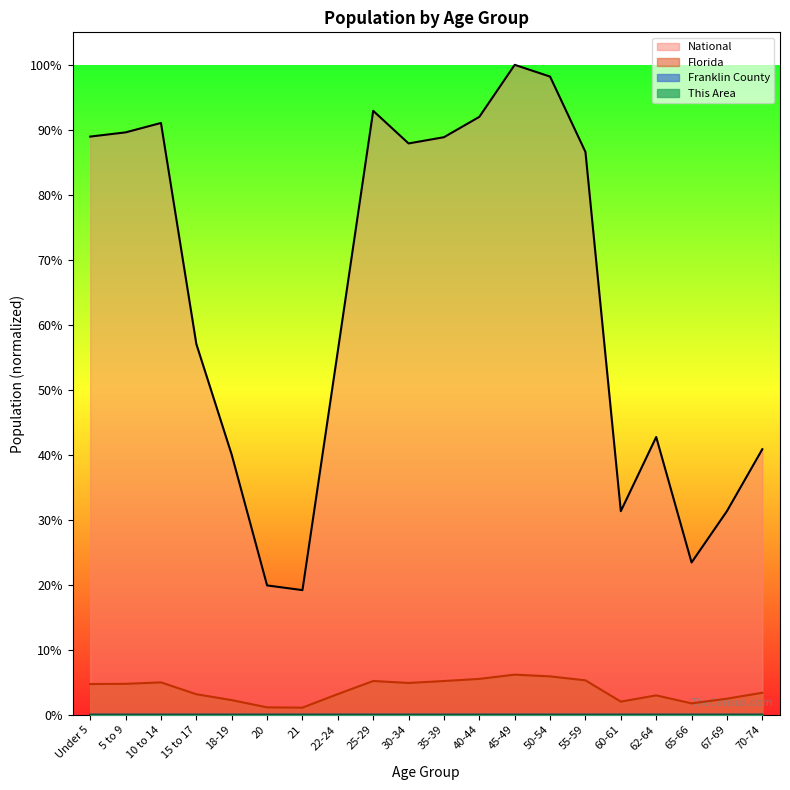

Reading left to right, what are all the values shown in this chart?

This Area: Under 5=0.0	5 to 9=0.0	10 to 14=0.0	15 to 17=0.0	18-19=0.0	20=0.0	21=0.0	22-24=0.0	25-29=0.0	30-34=0.0	35-39=0.0	40-44=0.0	45-49=0.0	50-54=0.0	55-59=0.0	60-61=0.0	62-64=0.0	65-66=0.0	67-69=0.0	70-74=0.0
Franklin County: Under 5=0.0	5 to 9=0.0	10 to 14=0.0	15 to 17=0.0	18-19=0.0	20=0.0	21=0.0	22-24=0.0	25-29=0.0	30-34=0.0	35-39=0.0	40-44=0.0	45-49=0.0	50-54=0.0	55-59=0.0	60-61=0.0	62-64=0.0	65-66=0.0	67-69=0.0	70-74=0.0
Florida: Under 5=0.0	5 to 9=0.0	10 to 14=0.0	15 to 17=0.0	18-19=0.0	20=0.0	21=0.0	22-24=0.0	25-29=0.1	30-34=0.0	35-39=0.1	40-44=0.1	45-49=0.1	50-54=0.1	55-59=0.1	60-61=0.0	62-64=0.0	65-66=0.0	67-69=0.0	70-74=0.0
National: Under 5=0.9	5 to 9=0.9	10 to 14=0.9	15 to 17=0.6	18-19=0.4	20=0.2	21=0.2	22-24=0.6	25-29=0.9	30-34=0.9	35-39=0.9	40-44=0.9	45-49=1.0	50-54=1.0	55-59=0.9	60-61=0.3	62-64=0.4	65-66=0.2	67-69=0.3	70-74=0.4